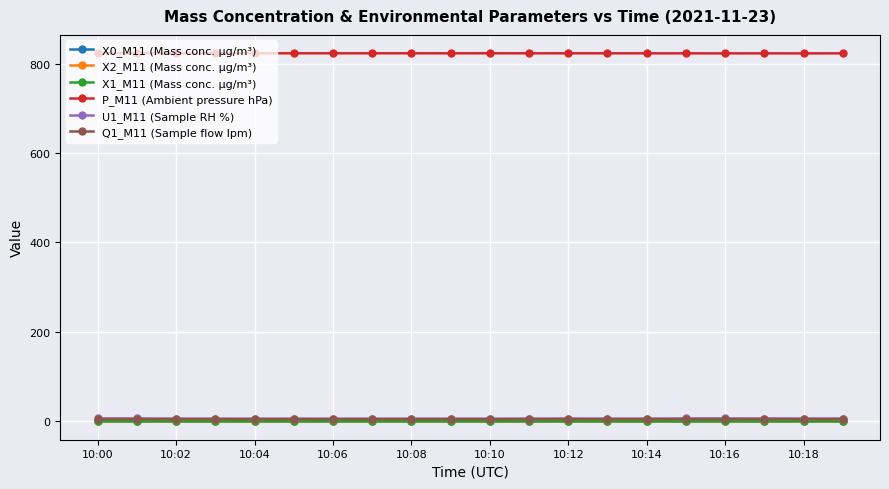

True or false: U1_M11 (Sample RH %) has more than 1 points higher than both neighbors.

True